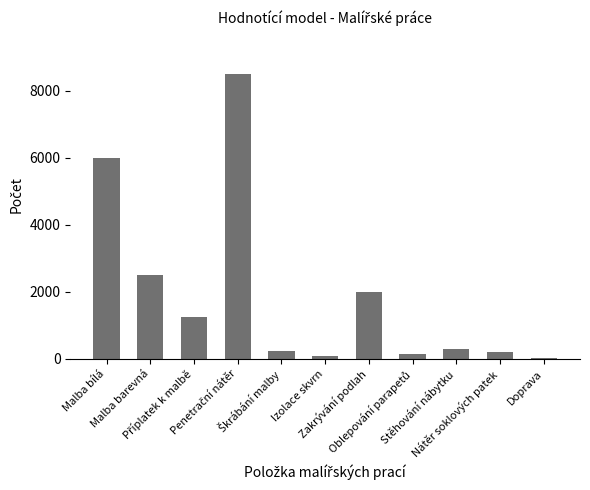

What is the maximum value shown in the chart?

8500